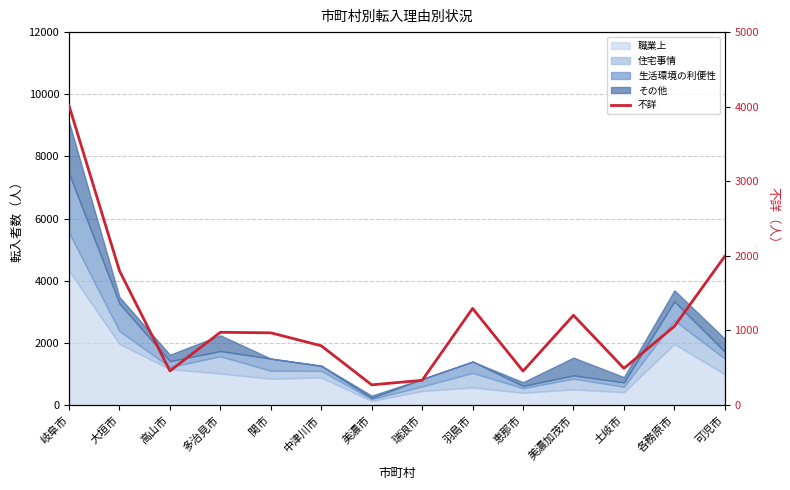

Reading right to left, what are all the values shown in this chart?

1994	1054	490	1202	454	1294	330	269	793	967	974	456	1799	4014